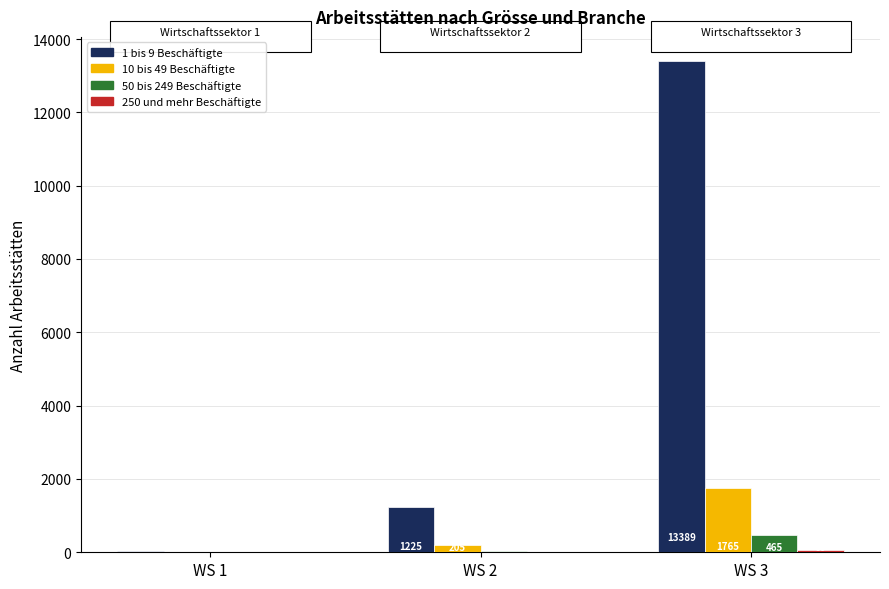

Which series has the largest total across all categories?

1 bis 9 Beschäftigte